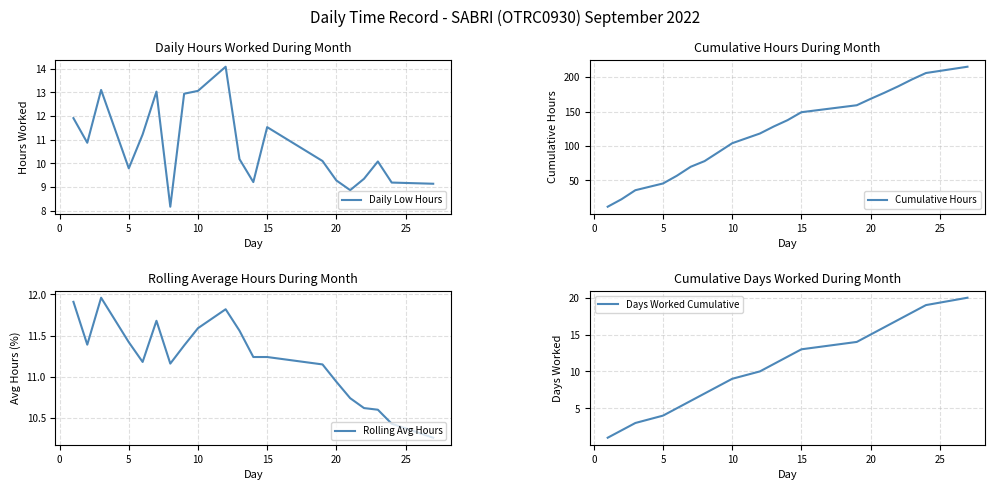

True or false: Daily Low Hours has a value of 4.5 at 20.

False